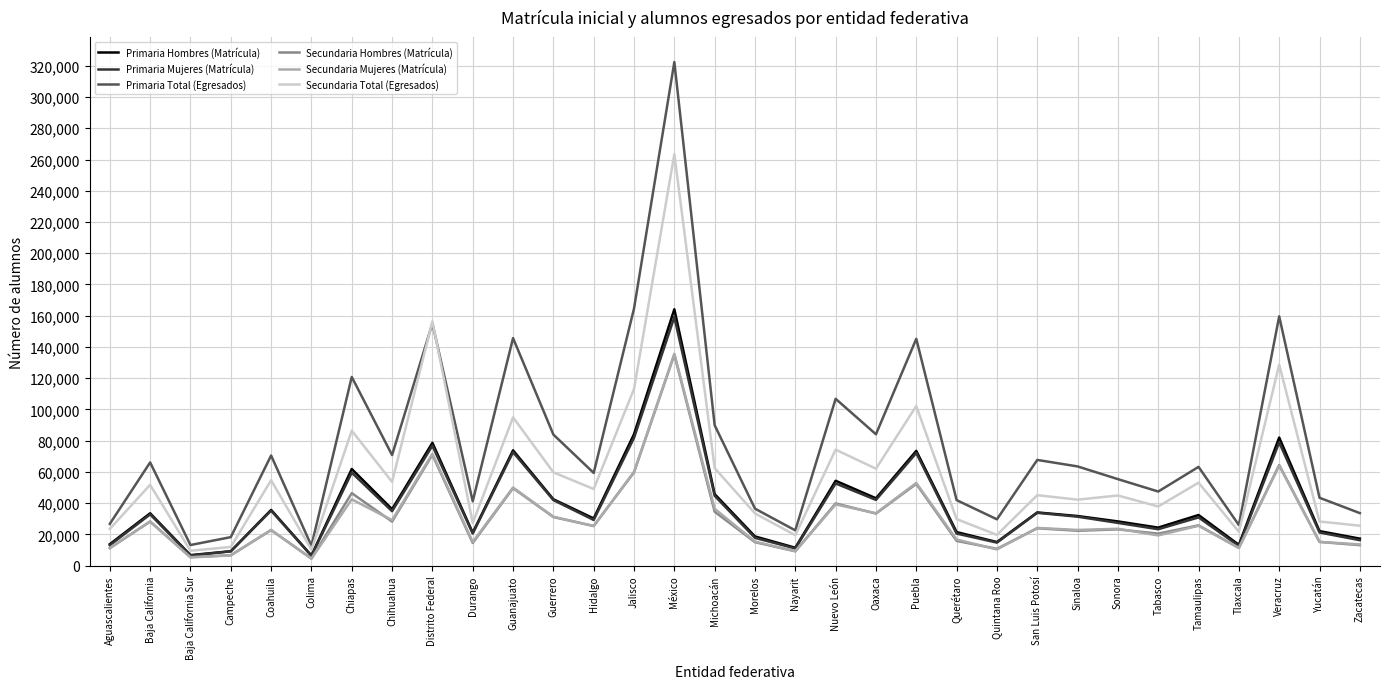

Which series has the largest range (max minus min)?

Primaria Total (Egresados)